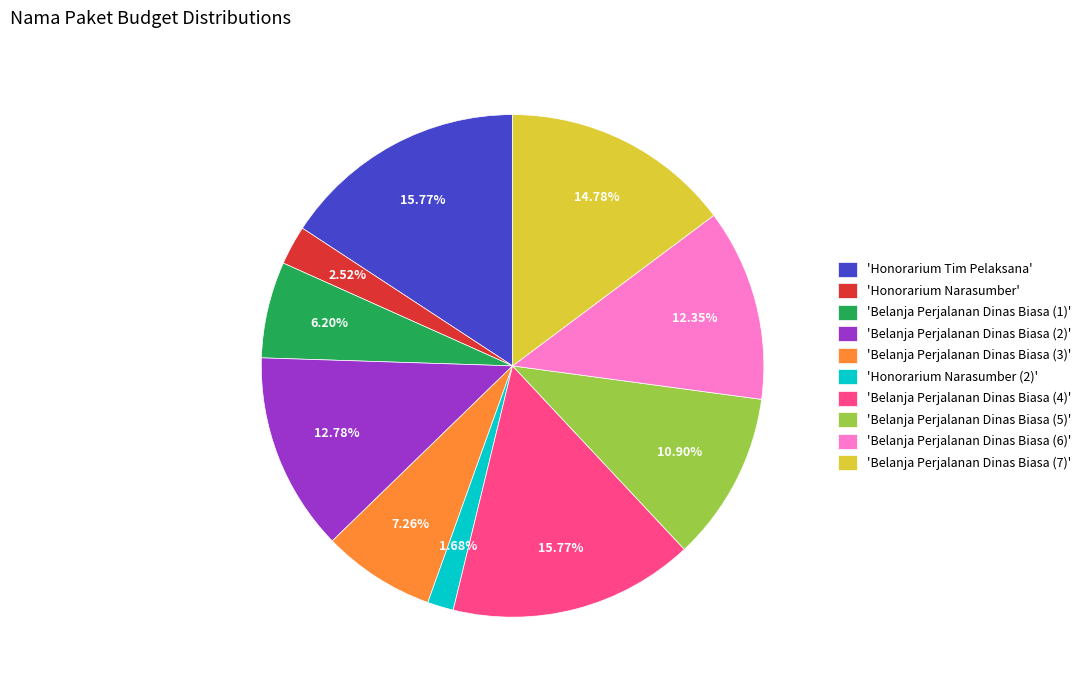

Combined, do 'Belanja Perjalanan Dinas Biasa (2)' and 'Honorarium Narasumber' account for over 50%?

No